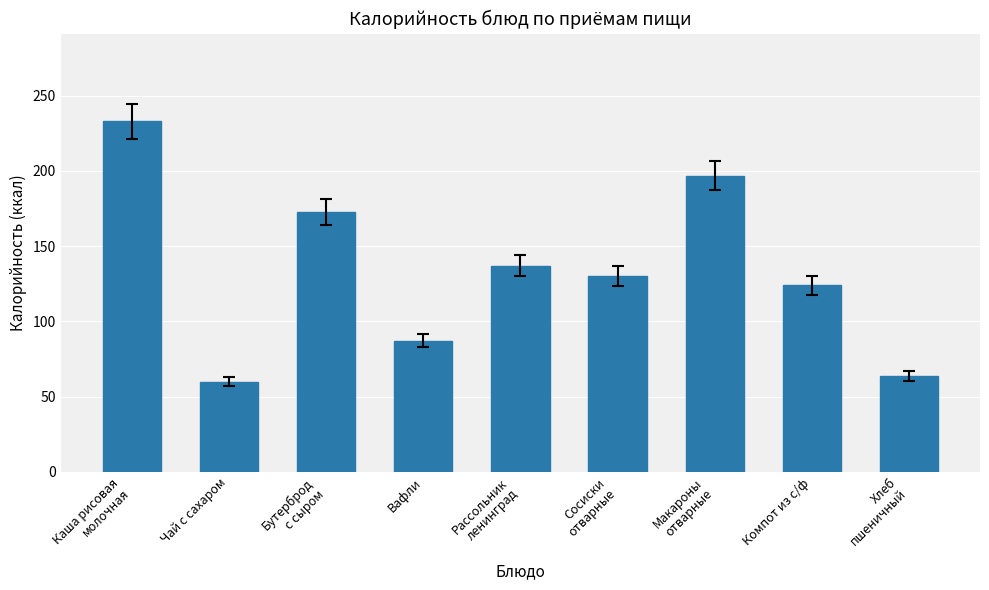

Count the number of data series in this chart.

1